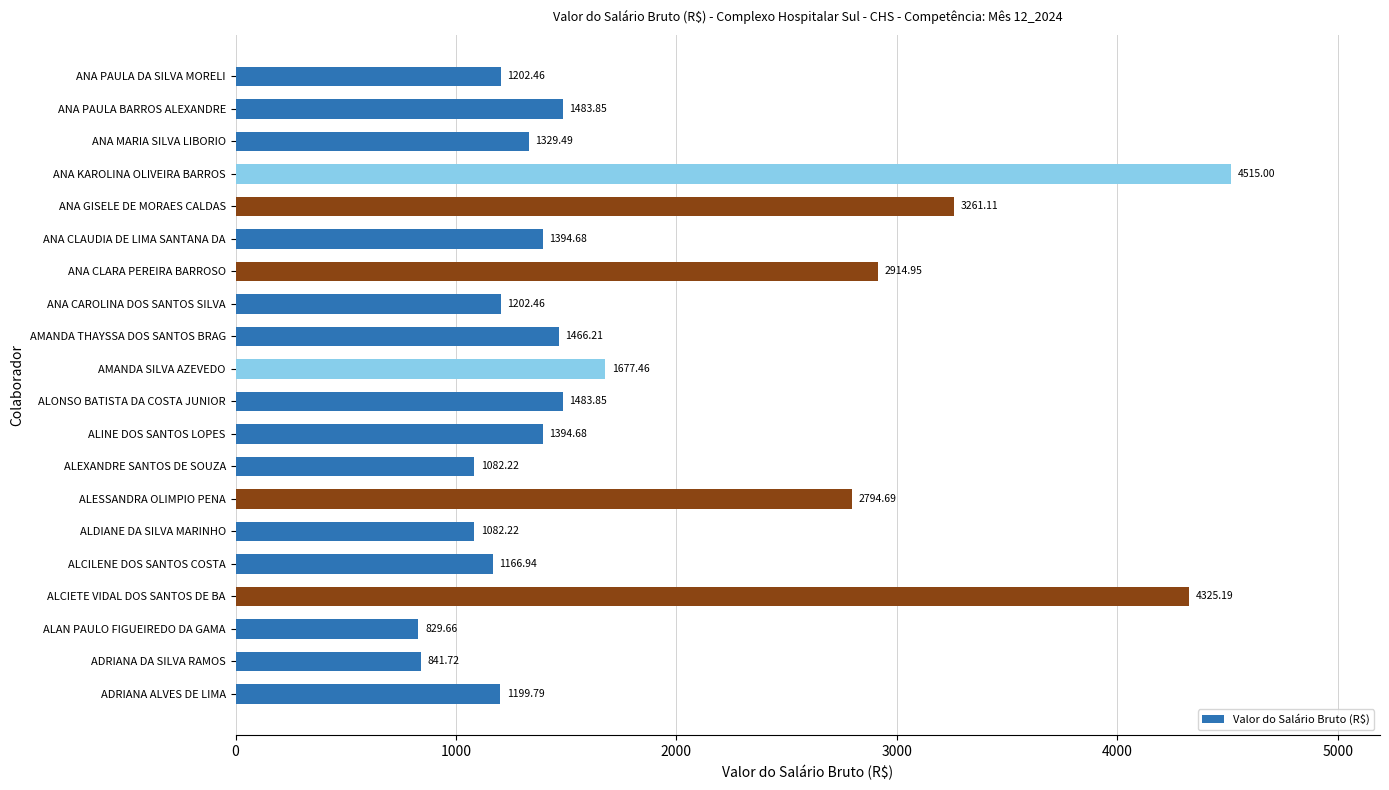

What is the difference between the second highest and second lowest values?

3483.5